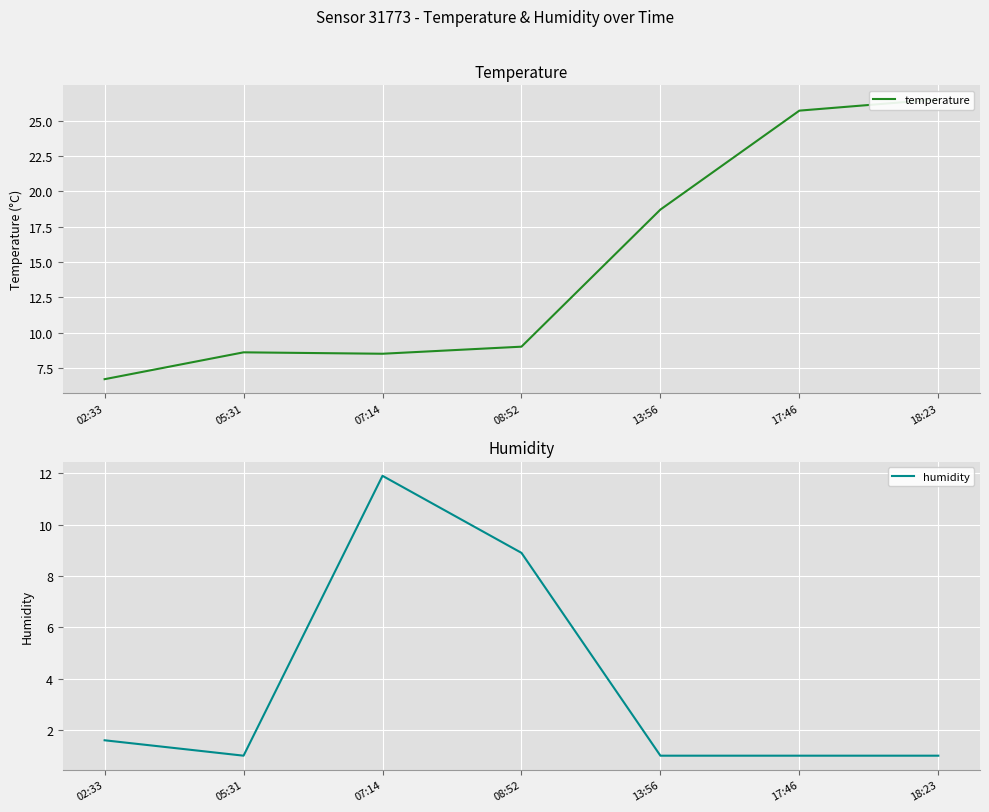

What is the difference between the maximum and minimum values in the temperature series?

19.8